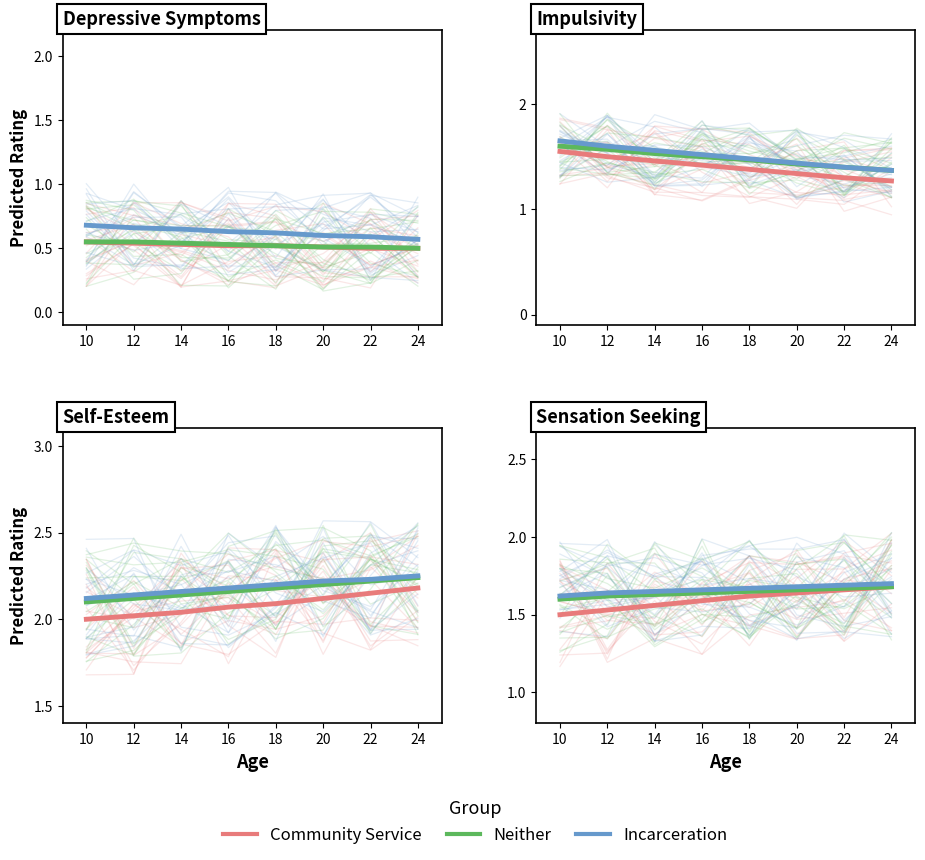

What is the total value across all series at 18?

4.9